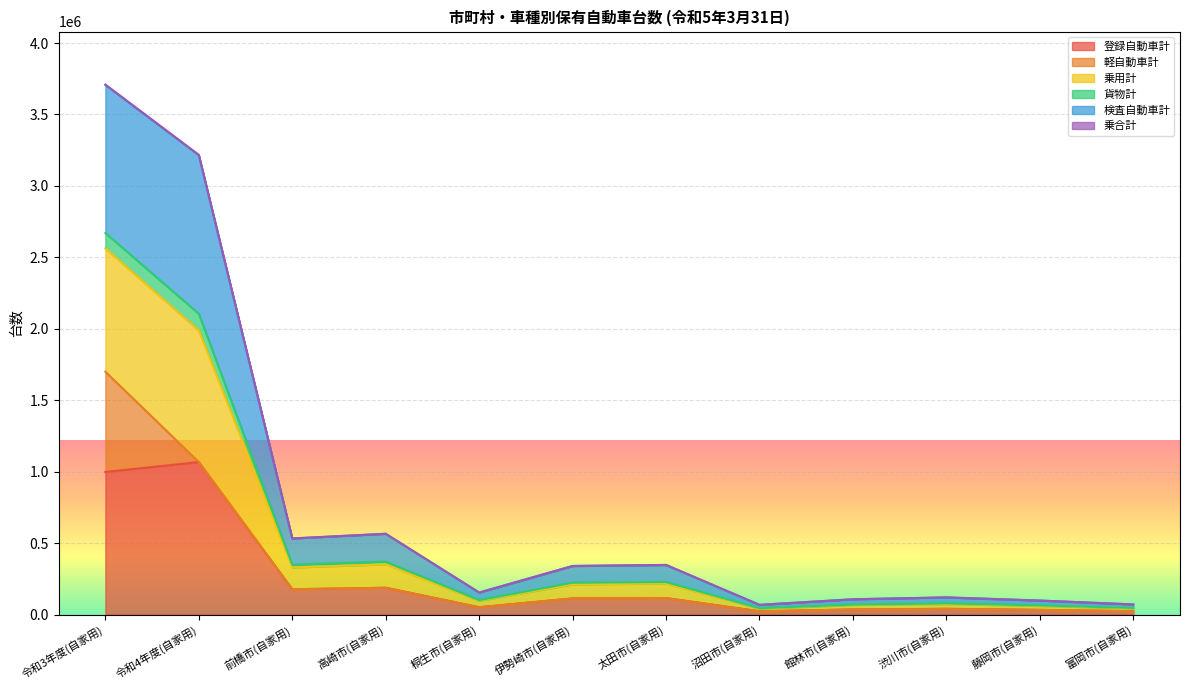

At which category is the sum across all series the highest?

令和3年度(自家用)